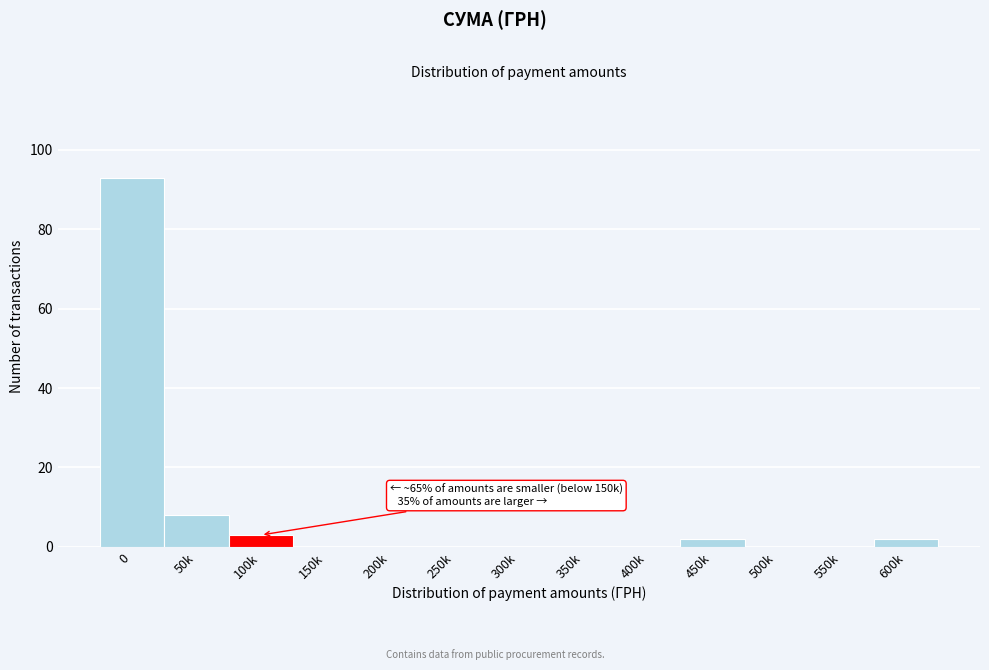

What is the maximum value shown in the chart?

93